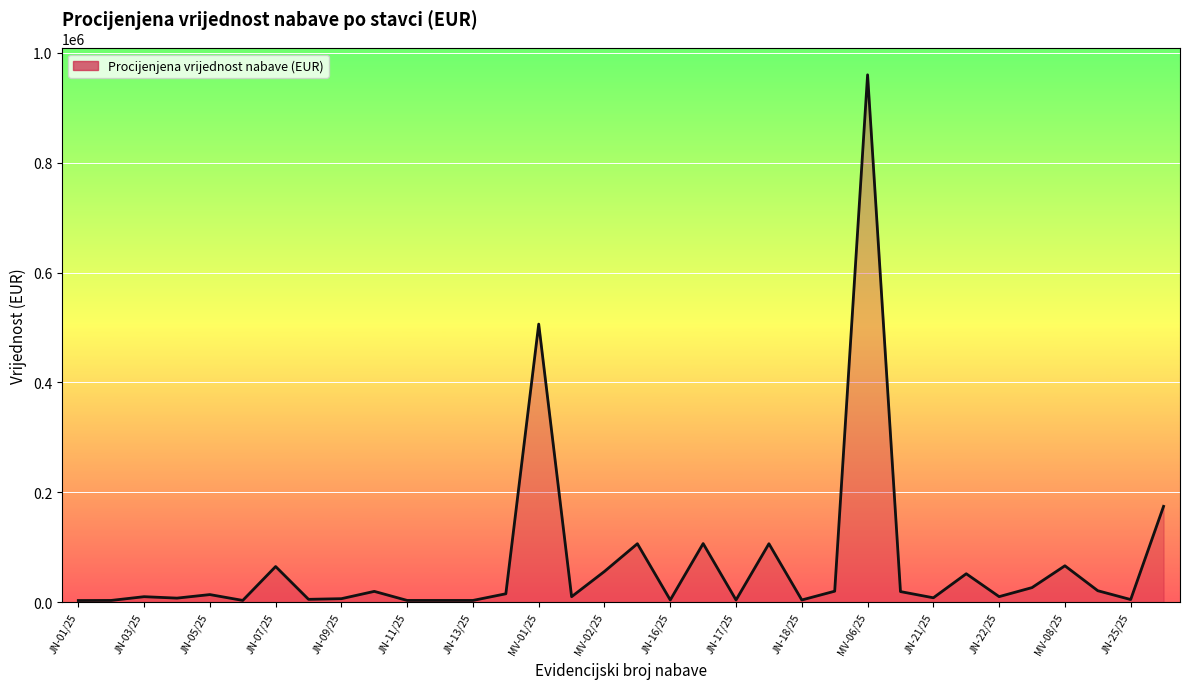

What is the maximum value shown in the chart?

960000.0